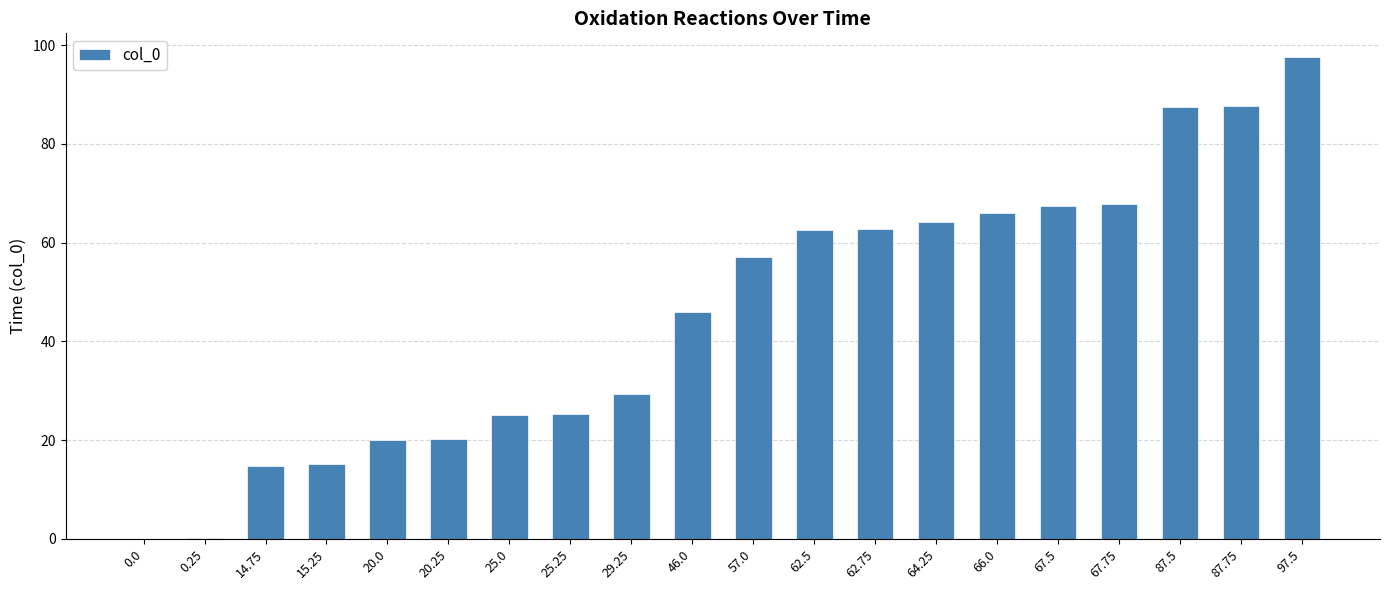

The chart shows a value of 62.6 at 46.0. True or false?

False